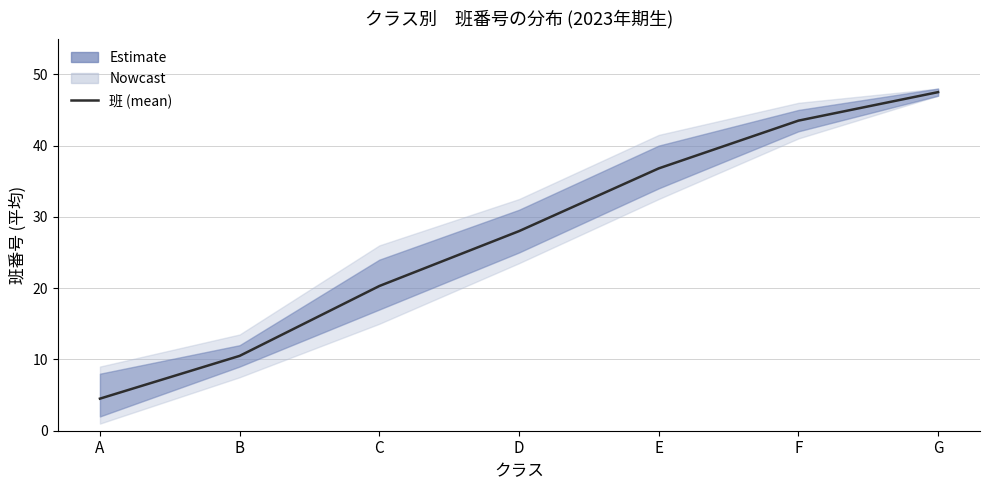

At which label does the data first exceed 28?

E